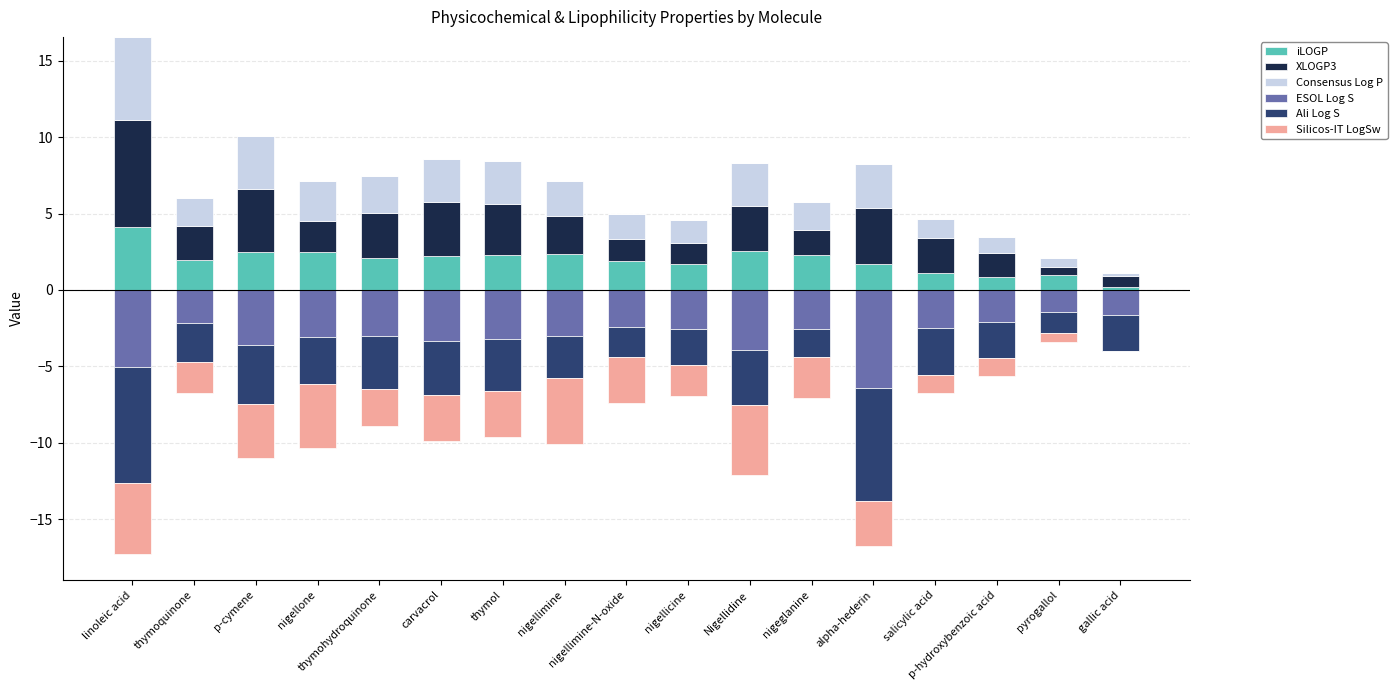

Which has a higher value, linoleic acid or thymohydroquinone?

linoleic acid